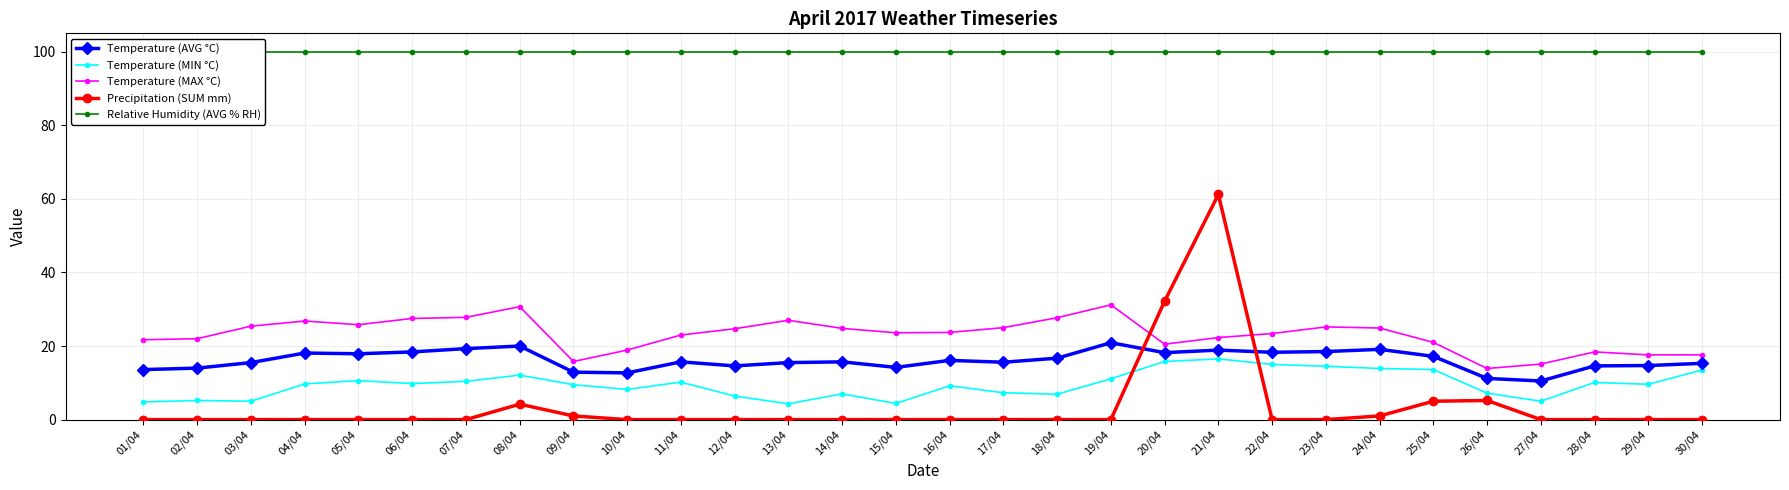

Which series changed the most between 05/04 and 21/04?

Precipitation (SUM mm)